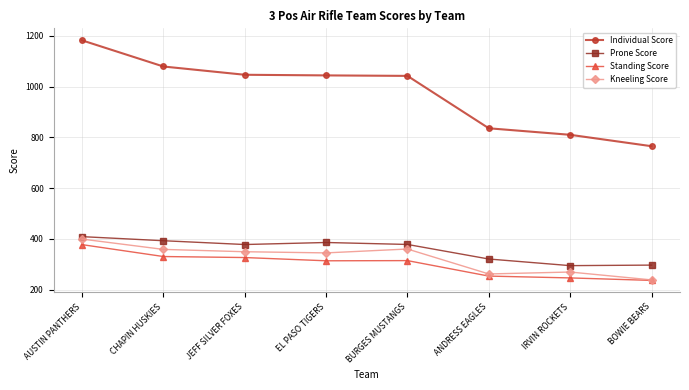

What is the difference between the second highest and minimum values in the Prone Score series?

98.2